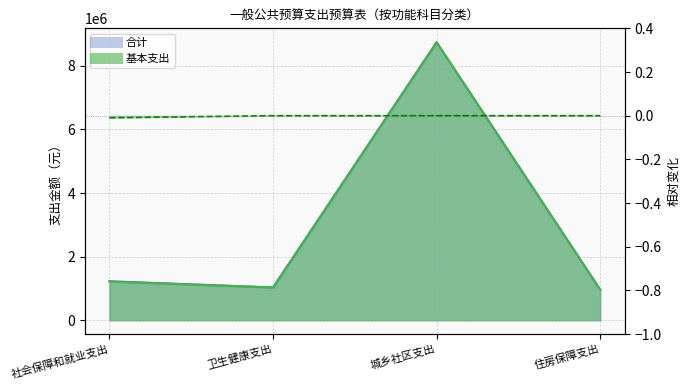

Does the chart display data point markers on the line(s)?

No